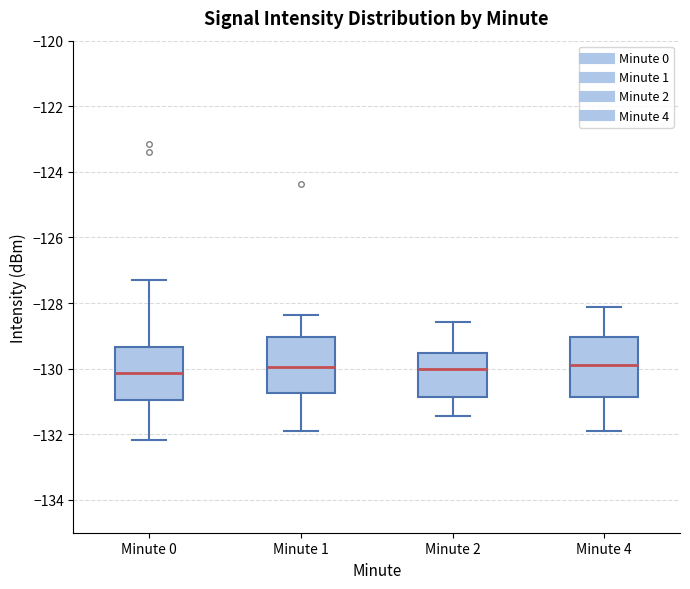

Reading left to right, read every box against the y-axis: the position of its median line, the range the box covers, and the ends of its whiskers. The values are not printed on the chart, so give them approximately, as read against the axis.

Minute 0: median -130.2, box -131.0 to -129.4, whiskers -132.2 to -127.2
Minute 1: median -130.0, box -130.8 to -129.0, whiskers -131.8 to -128.4
Minute 2: median -130.0, box -130.8 to -129.6, whiskers -131.4 to -128.6
Minute 4: median -130.0, box -130.8 to -129.0, whiskers -132.0 to -128.2